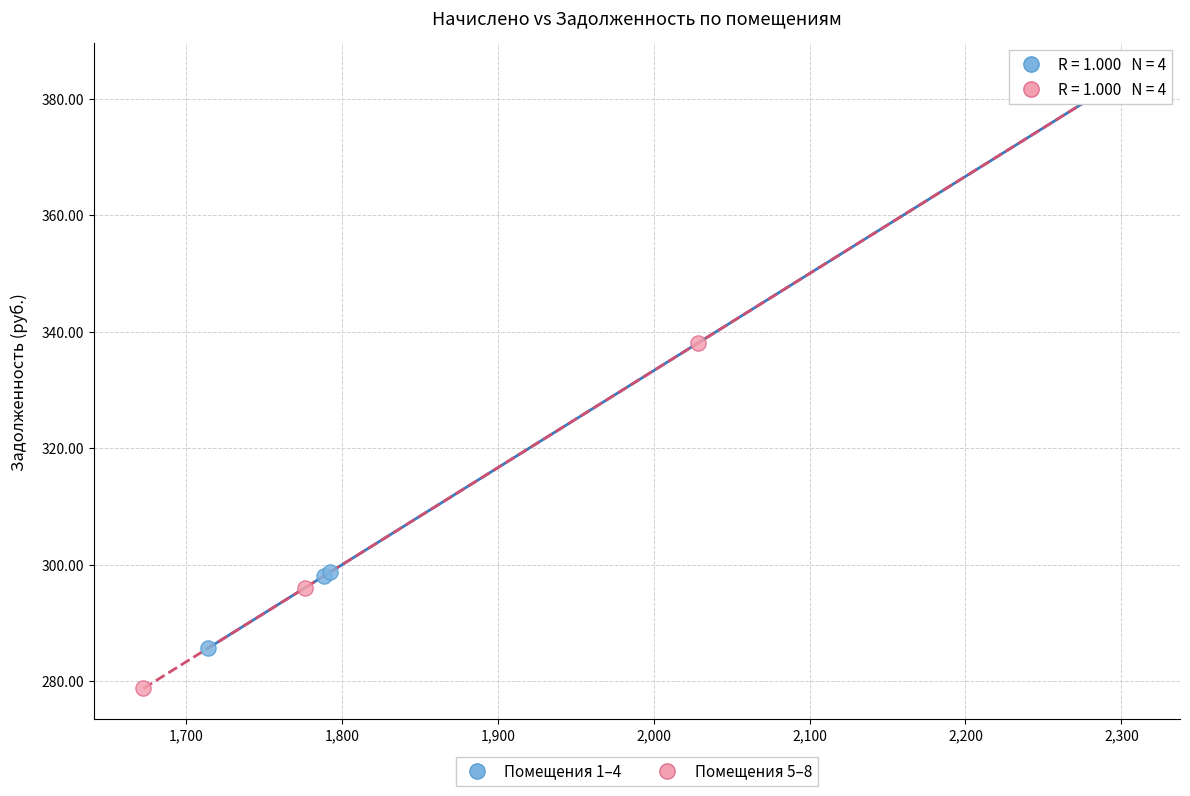

Which series has the largest Y range (max minus min)?

Помещения 5–8